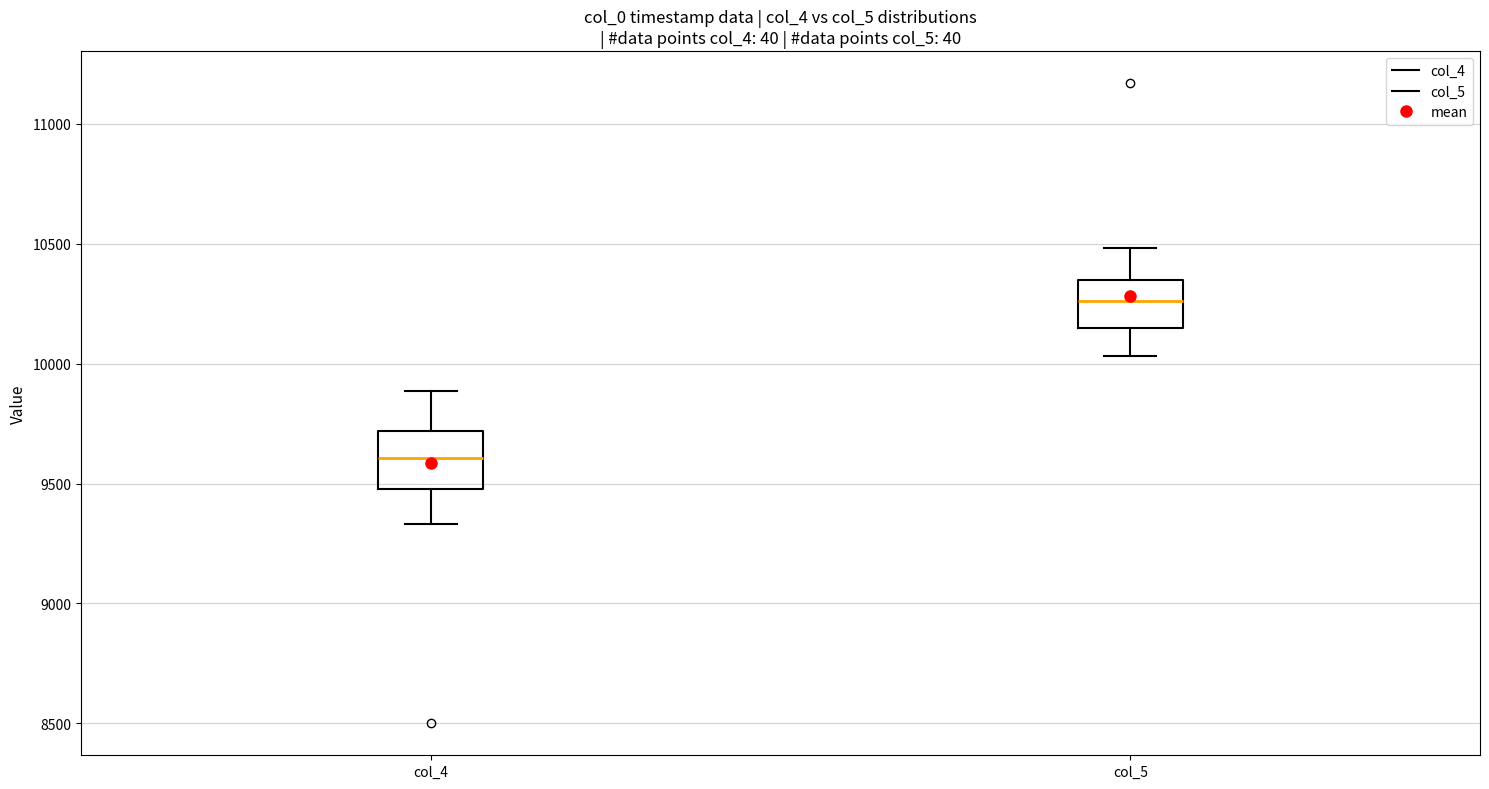

Reading left to right, transcribe this box plot: for each box, give where its median line is, the range the box spans, and where its two whiskers end, as read against the y-axis. The values are not printed on the chart, so give them approximately, as read against the axis.

col_4: median 9600, box 9500 to 9700, whiskers 9350 to 9900
col_5: median 10250, box 10150 to 10350, whiskers 10050 to 10500